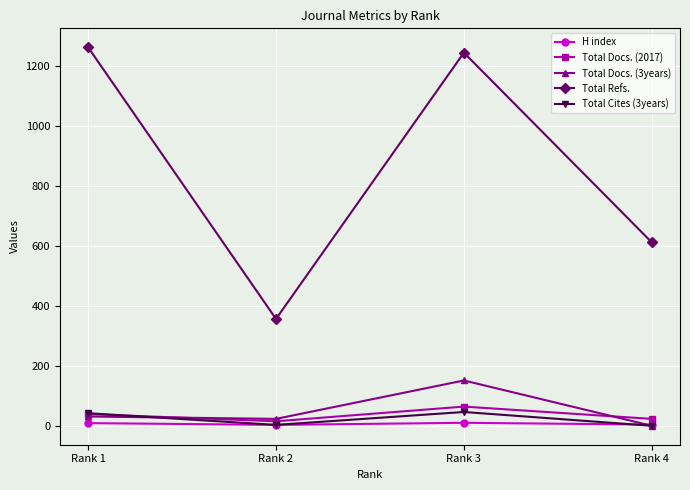

Where is the first local maximum for Total Docs. (3years)?

Rank 3